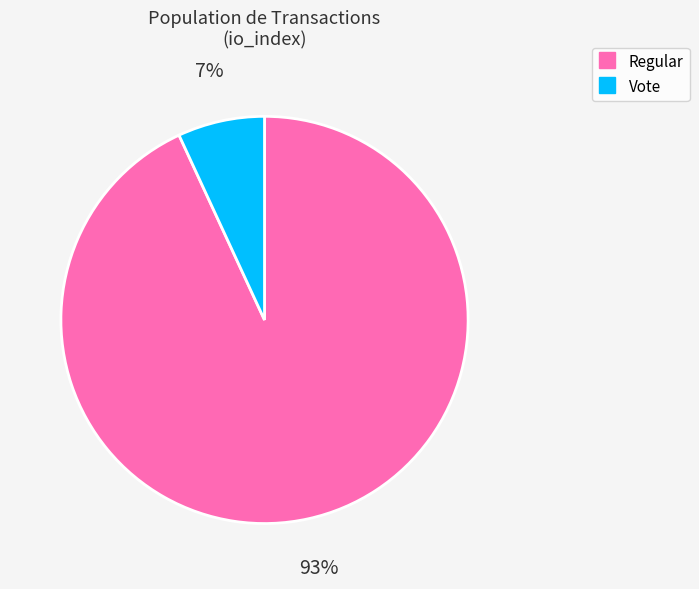

Is there any slice that represents more than half of the pie?

Yes